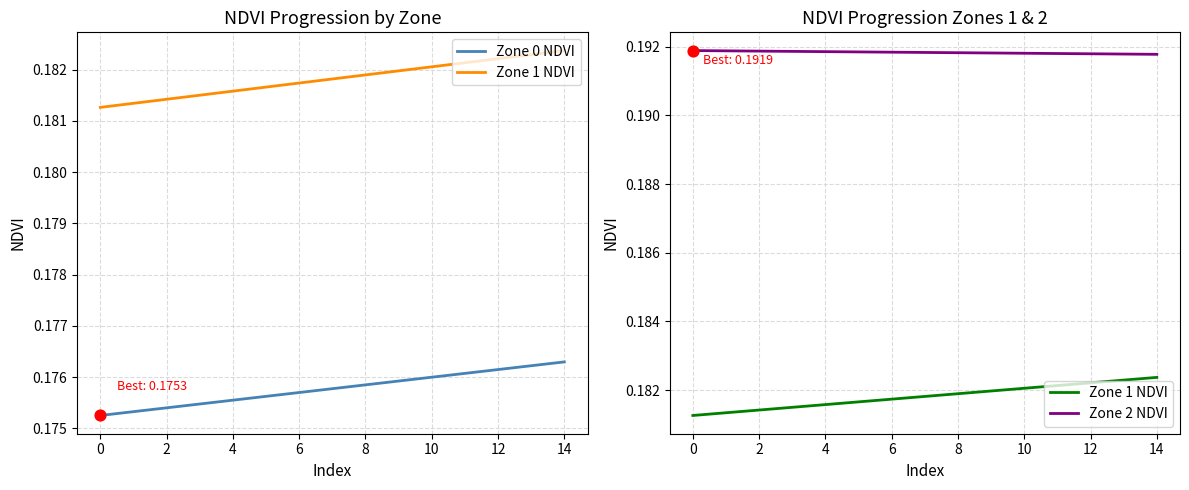

At which category is the sum across all series the highest?

14